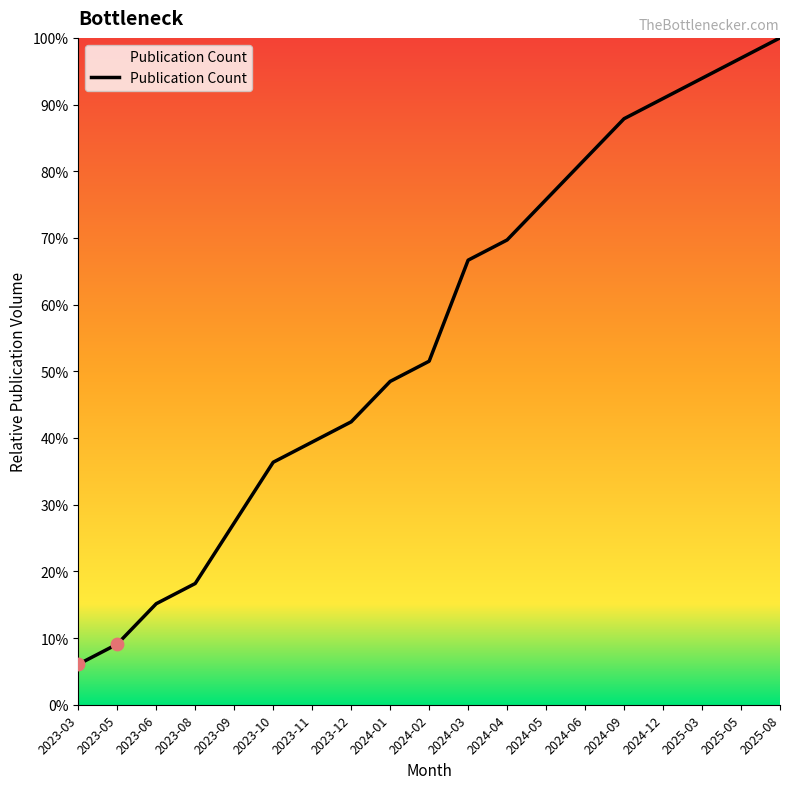

What is the change in value from 2023-09 to 2023-10?

+0.1